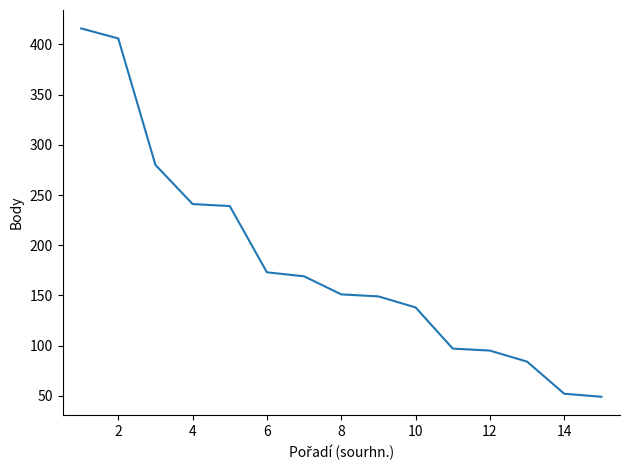

What is the greatest value displayed?

416